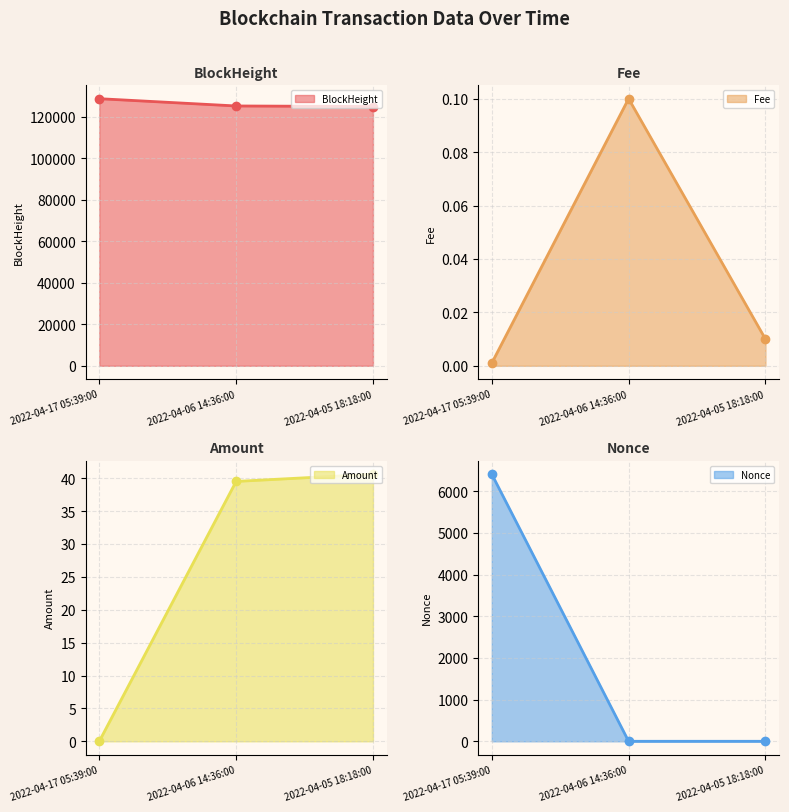

Is the value of Nonce line at 2022-04-05 18:18:00 greater than the value of Amount line at 2022-04-06 14:36:00?

No